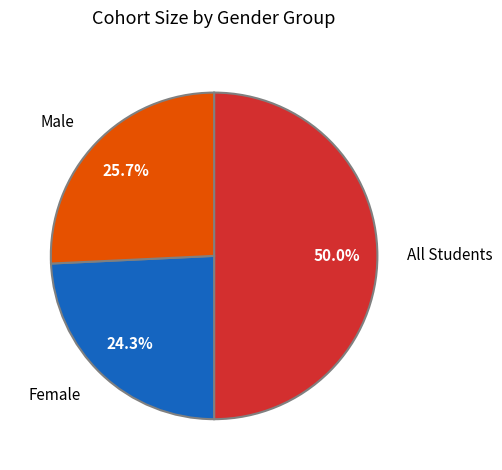

Does Male account for over 50% of the chart?

No